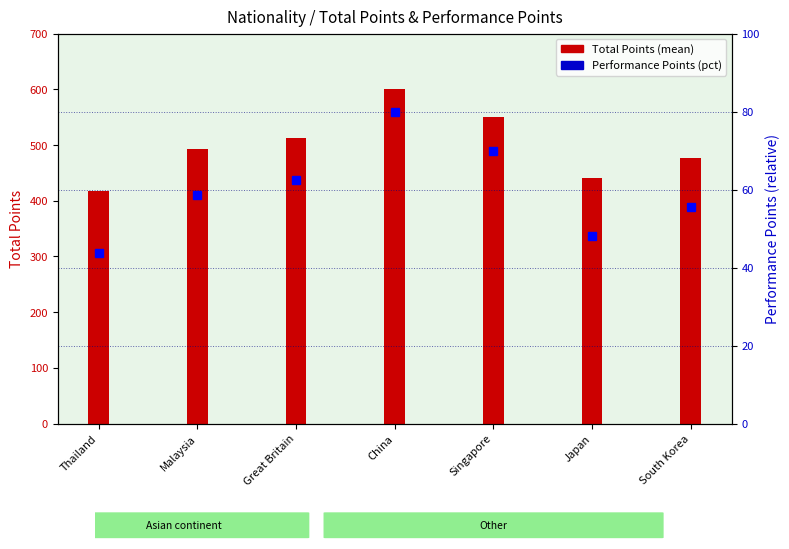

What position from the left is Malaysia?

2